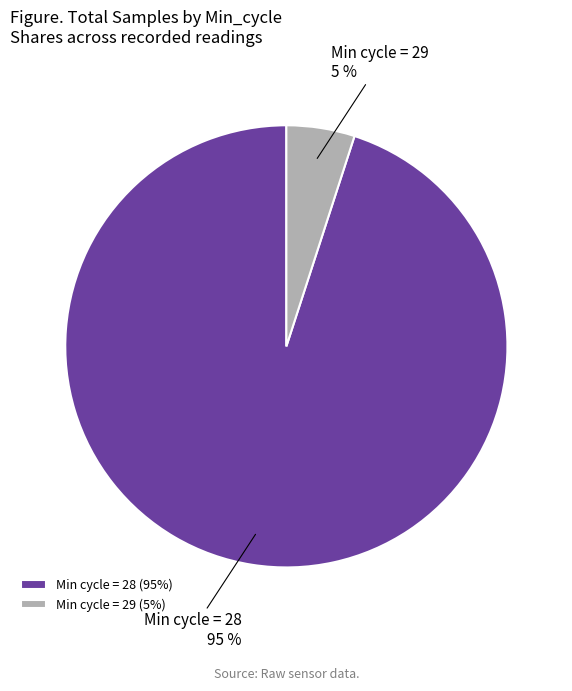

Is the sum of Min cycle = 28 and Min cycle = 29 greater than half?

Yes